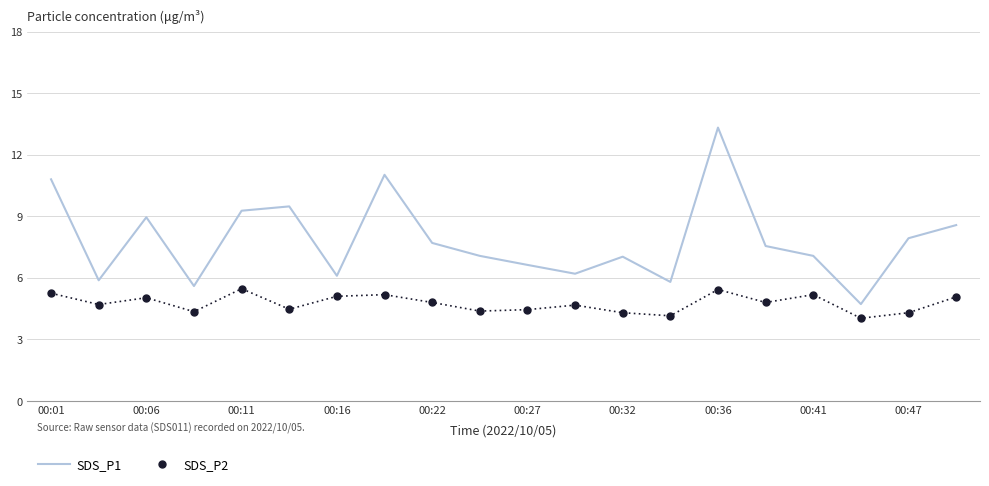

List the series in order of their overall mean, highest first.

SDS_P1, SDS_P2